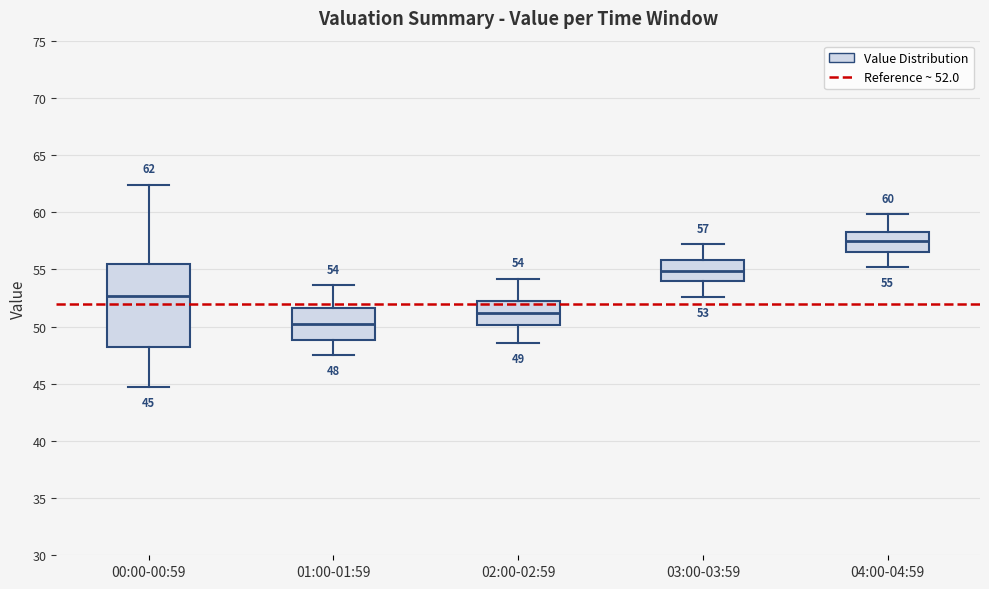

Comparing the boxes themselves (not the whiskers), which one is the tallest?

00:00-00:59